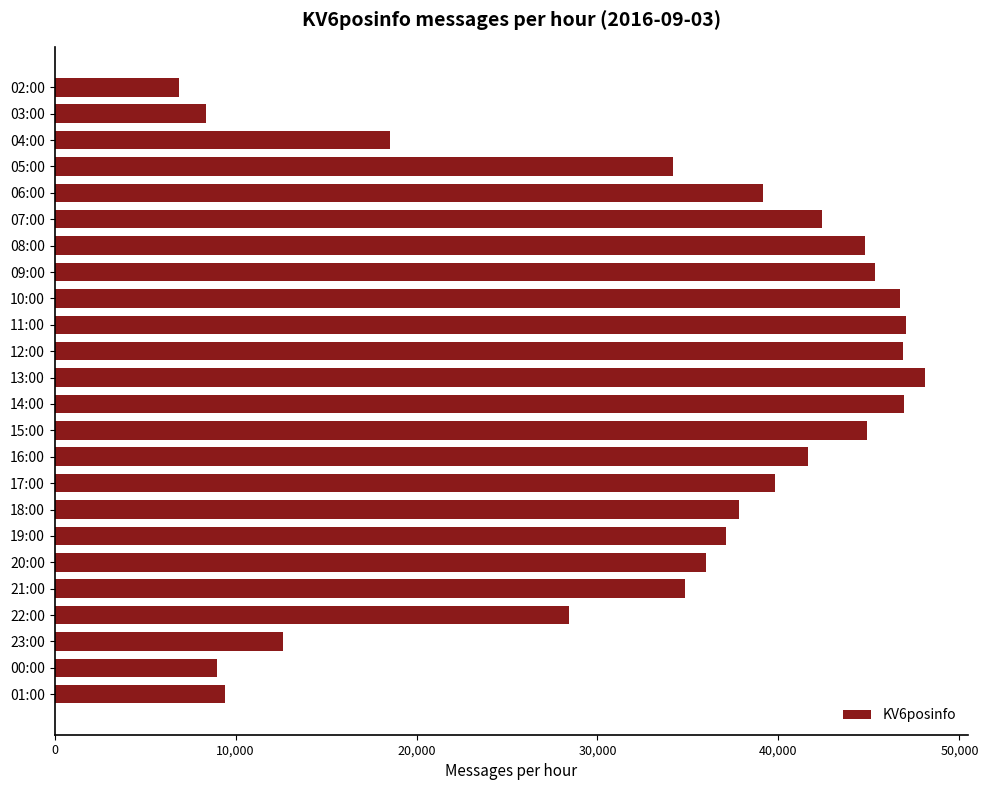

What is the label of the 19th bar from the bottom?

07:00